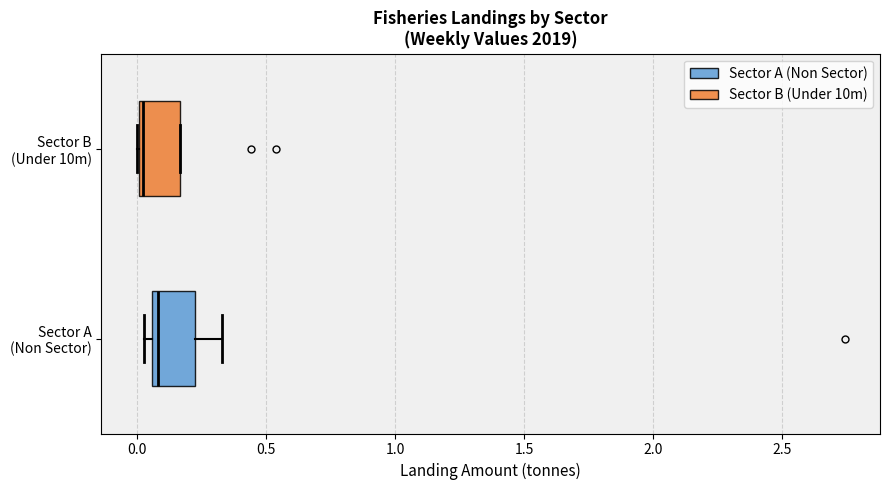

Reading bottom to top, transcribe this box plot: for each box, give where its median line is, the range the box spans, and where its two whiskers end, as read against the x-axis. The values are not printed on the chart, so give them approximately, as read against the axis.

Sector A (Non Sector): median 0.10, box 0.05 to 0.25, whiskers 0.05 (just left of the box's left edge) to 0.35
Sector B (Under 10m): median 0.00, box 0.00 to 0.15, whiskers 0.00 to 0.15